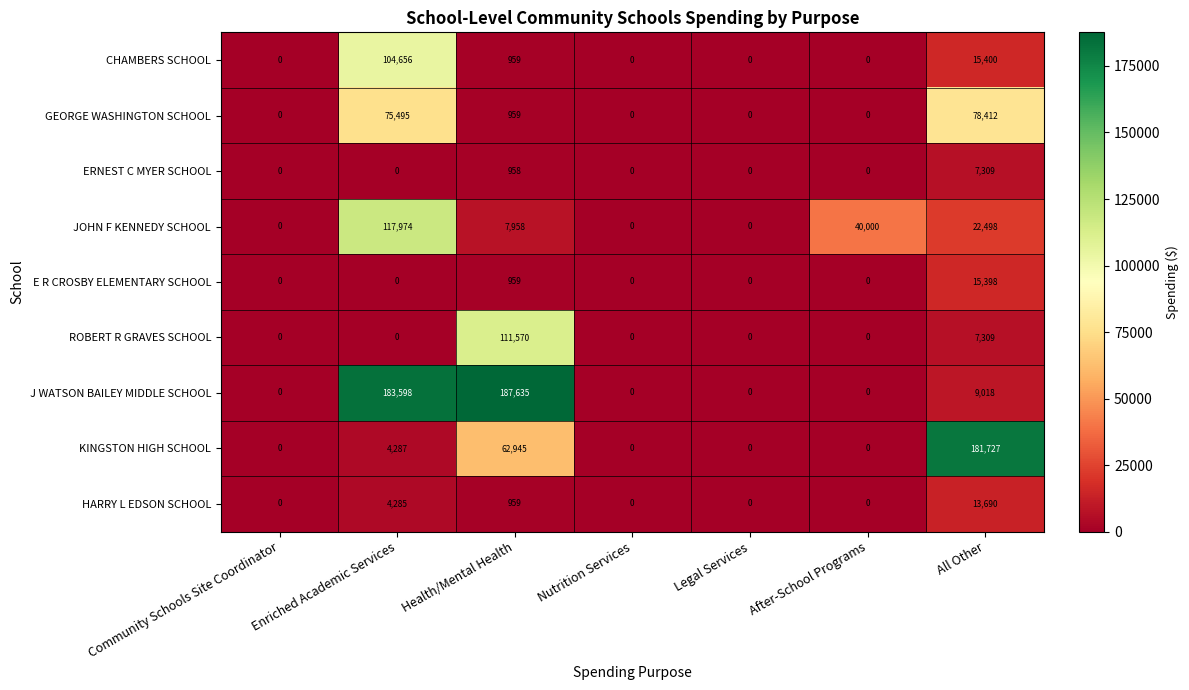

Which category has the highest value in the HARRY L EDSON SCHOOL series?

All Other